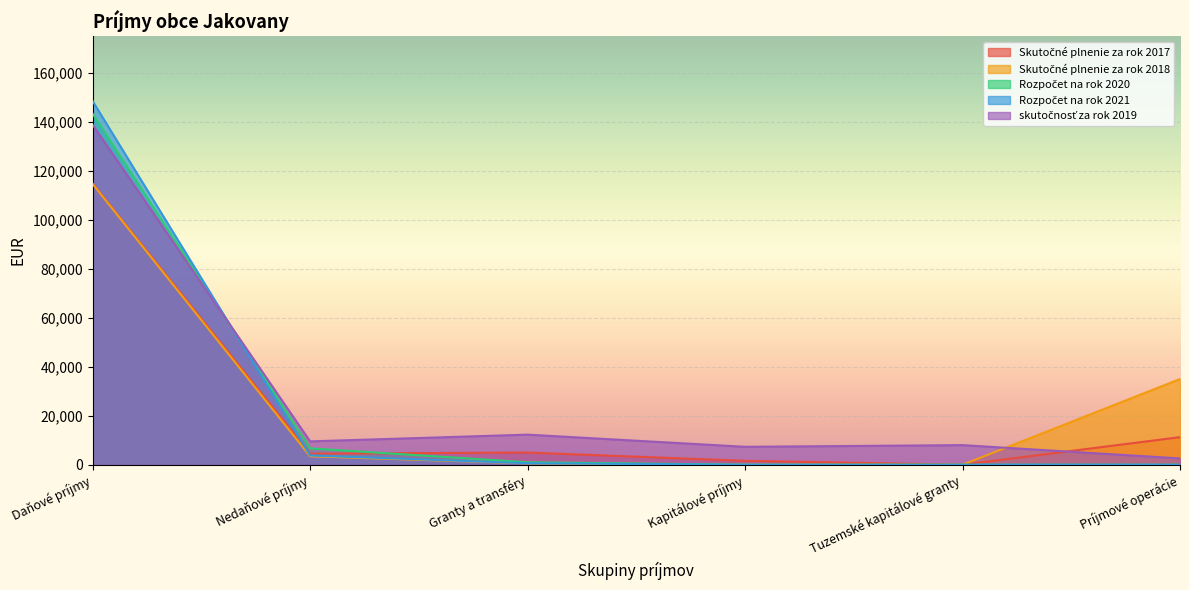

What is the total value across all series at Kapitálové príjmy?

8917.0